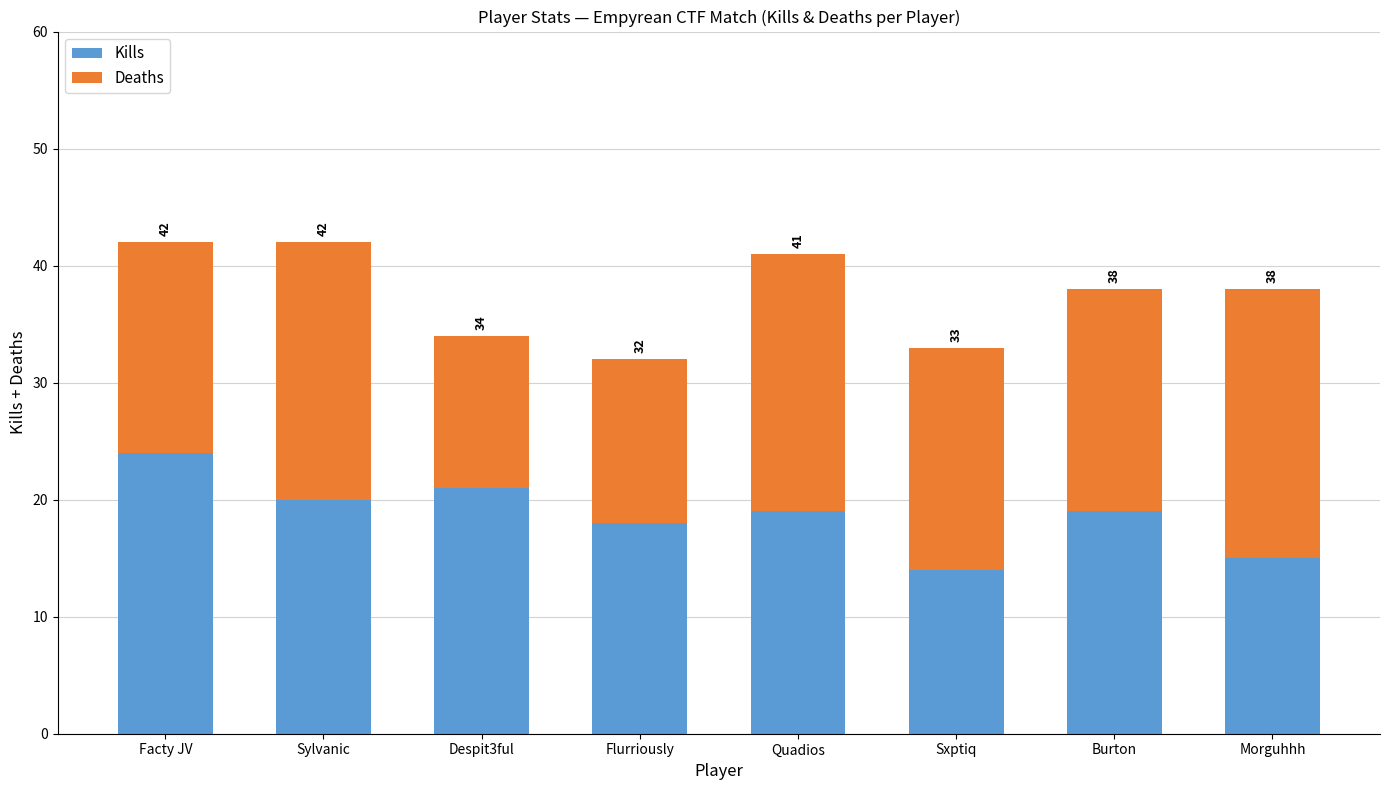

The Kills series shows 14 at Sxptiq. True or false?

True